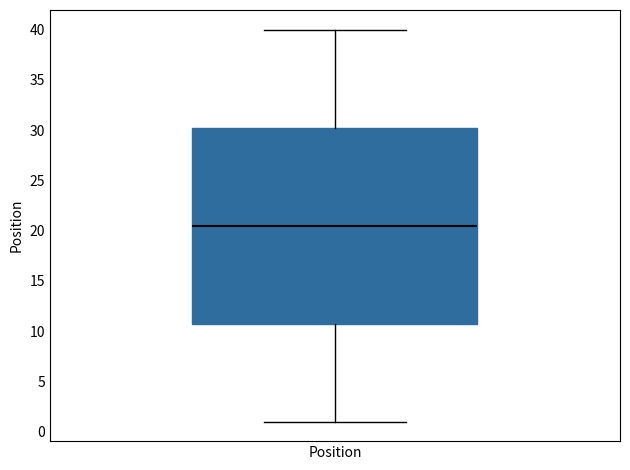

Transcribe this box plot: give where the median line is, the range the box spans, and where the two whiskers end, as read against the y-axis. The values are not printed on the chart, so give them approximately, as read against the axis.

median 20.5, box 11.0 to 30.5, whiskers 1.0 to 40.0